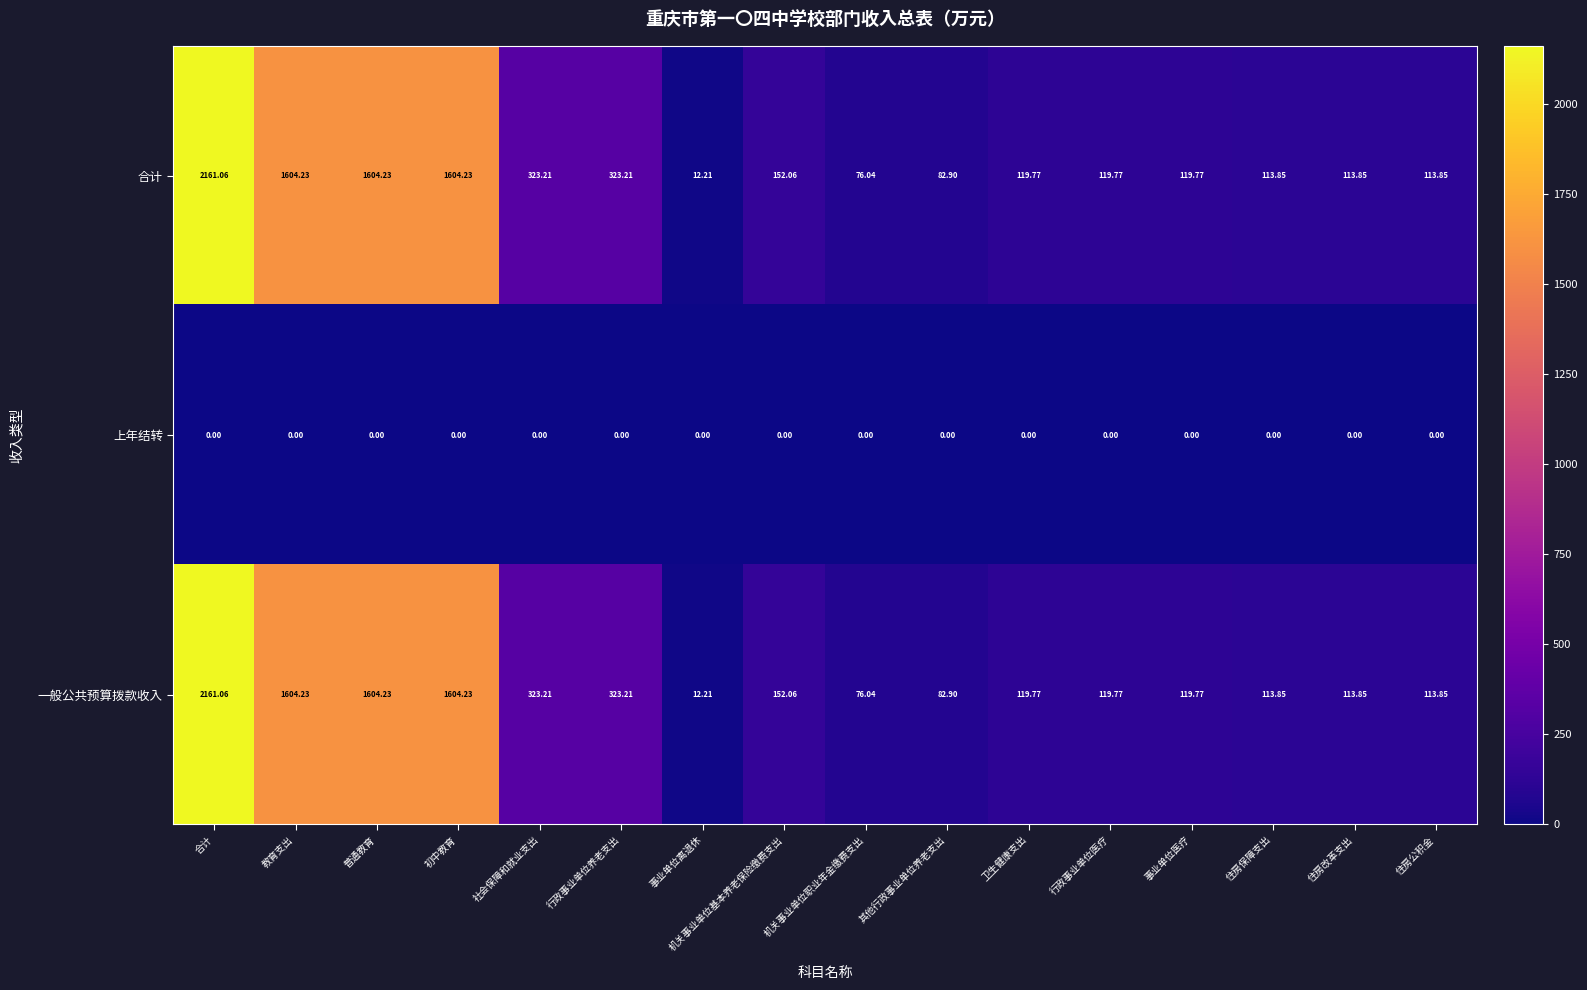

Where does the 一般公共预算拨款收入 series first go above 119?

合计